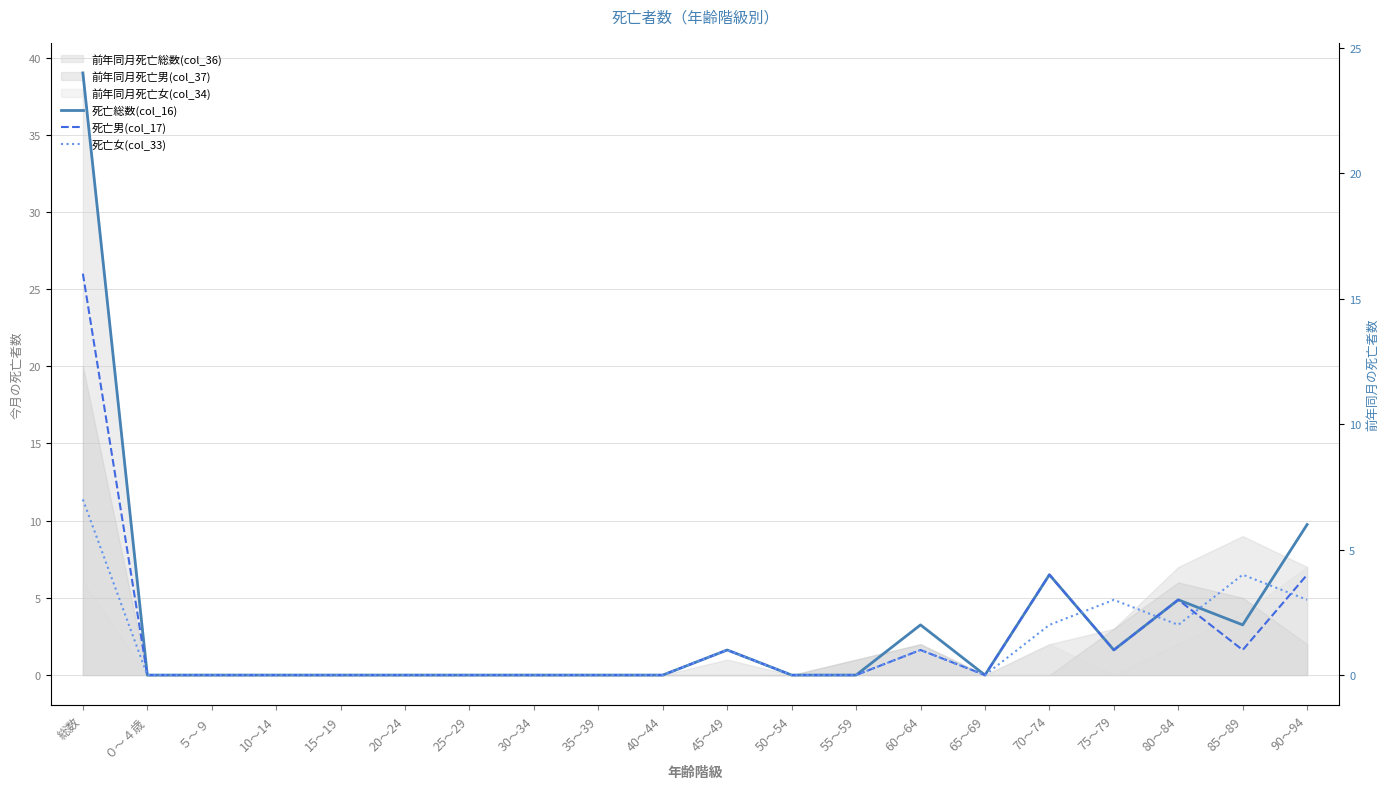

List the labels in order of 死亡女(col_33) value, largest first.

総数, 85～89, 75～79, 90～94, 70～74, 80～84, 45～49, 60～64, ０～４歳, ５～９, 10～14, 15～19, 20～24, 25～29, 30～34, 35～39, 40～44, 50～54, 55～59, 65～69